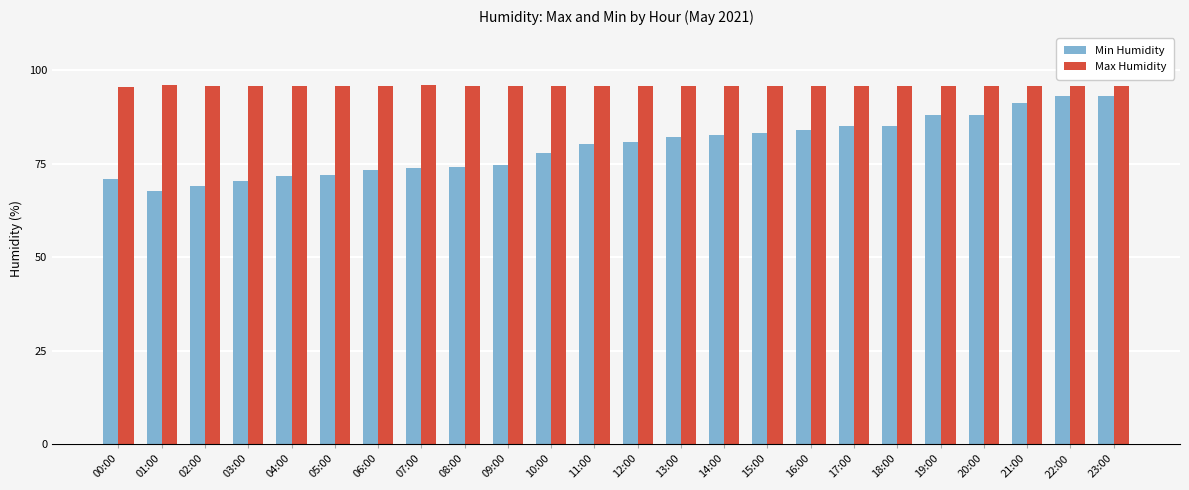

What is the value of the Max Humidity bar at the 1st from the left?

95.5